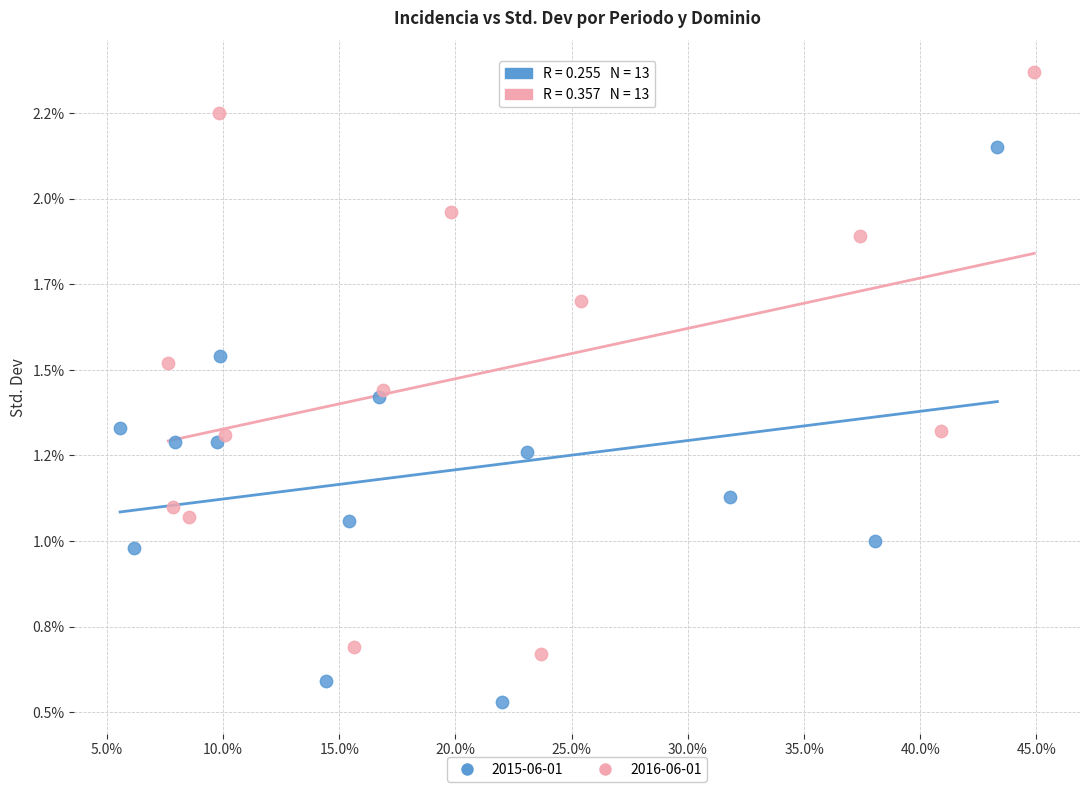

Which series reaches the maximum Y coordinate?

2016-06-01